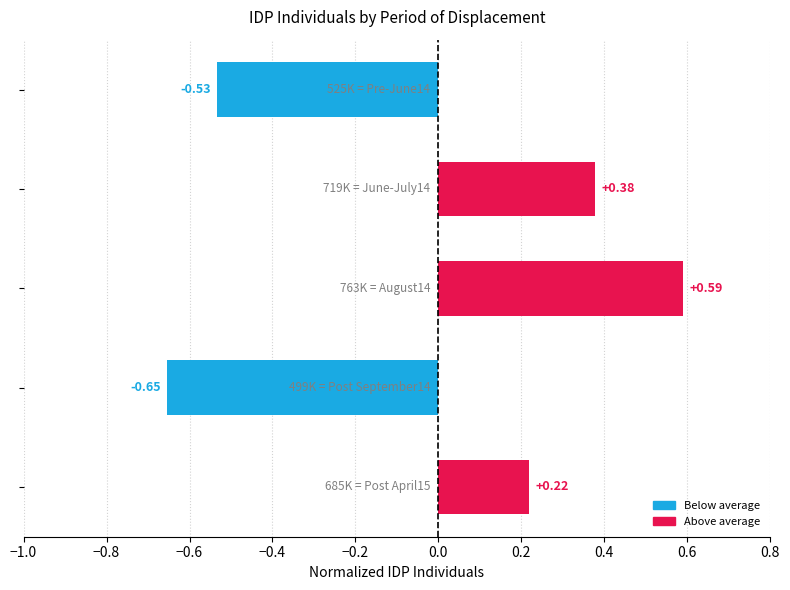

What is the difference between the maximum and minimum values?

1.2